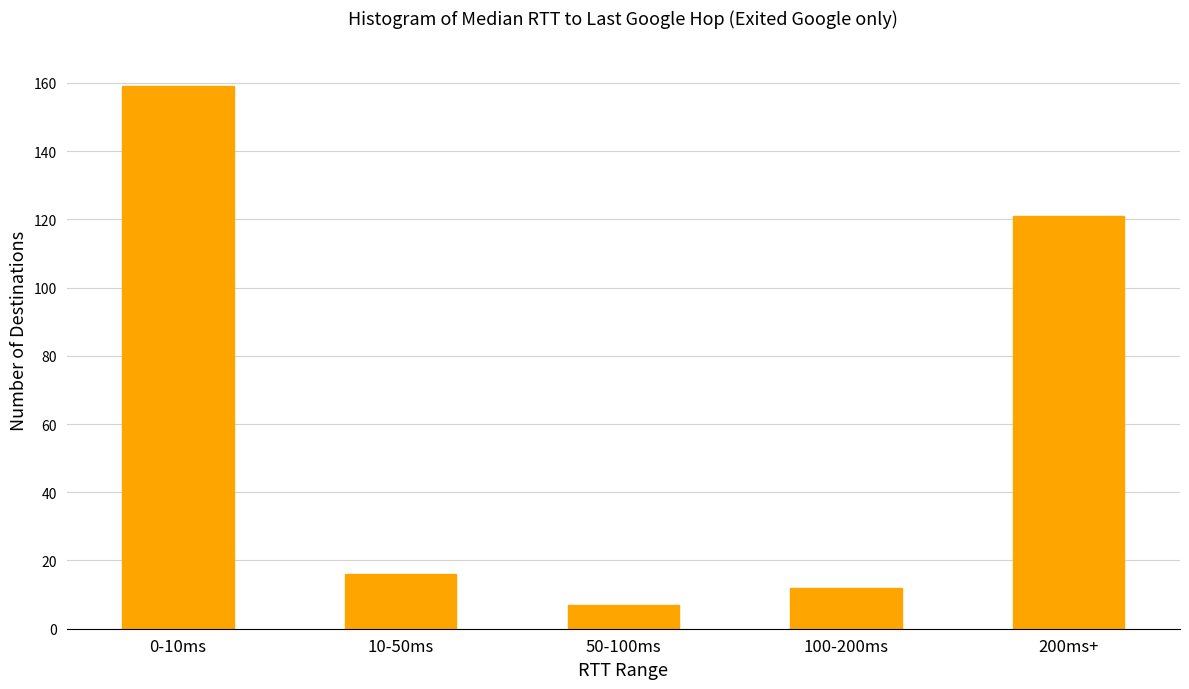

Reading left to right, list all the values displayed in this chart.

0-10ms=159	10-50ms=16	50-100ms=7	100-200ms=12	200ms+=121